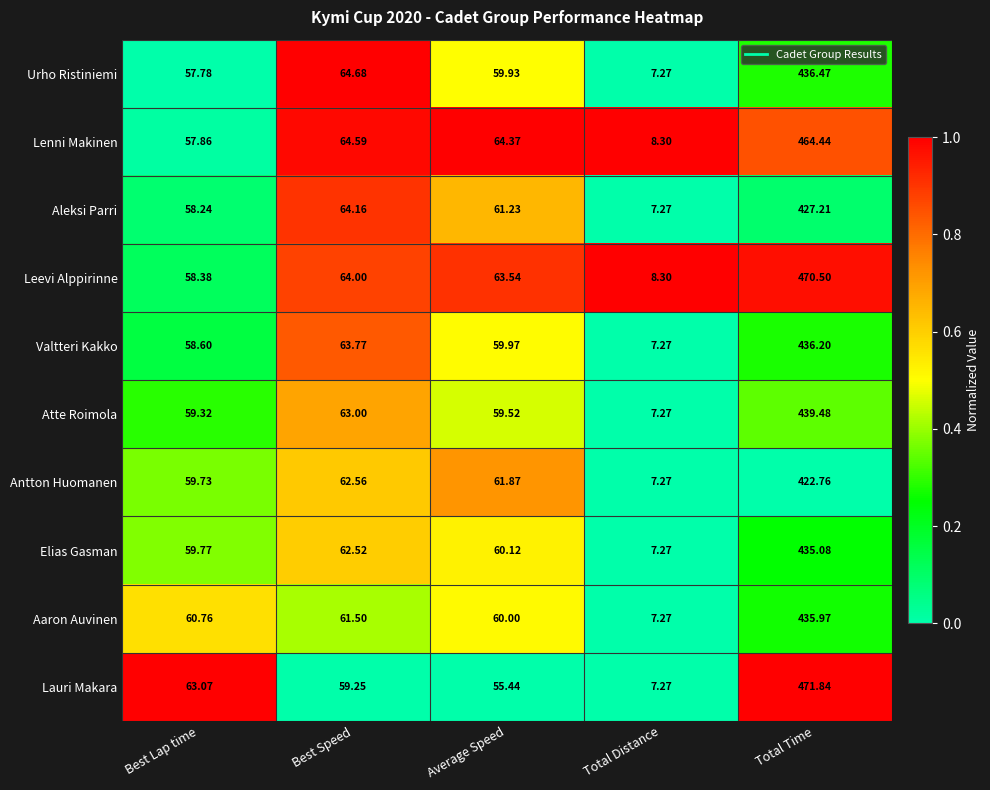

At which label does Leevi Alppirinne first exceed 63?

Best Speed